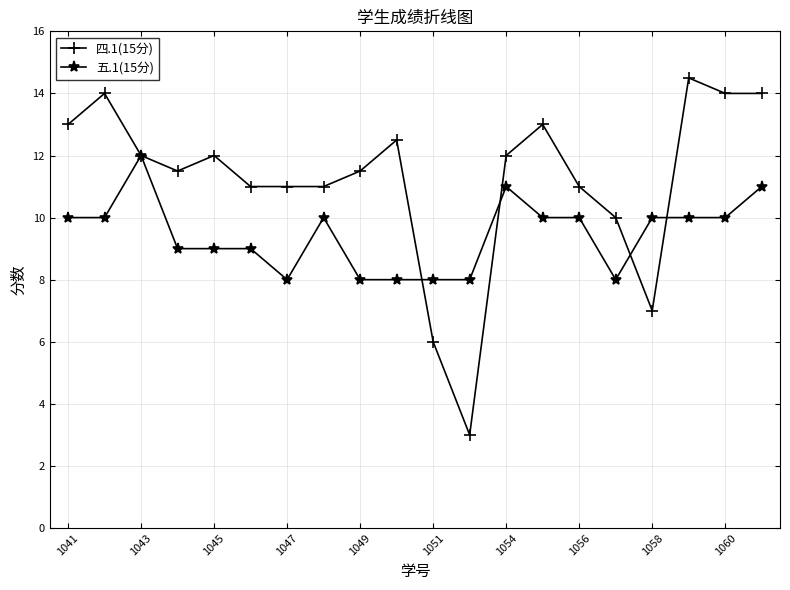

Which series has the largest total across all categories?

四.1(15分)